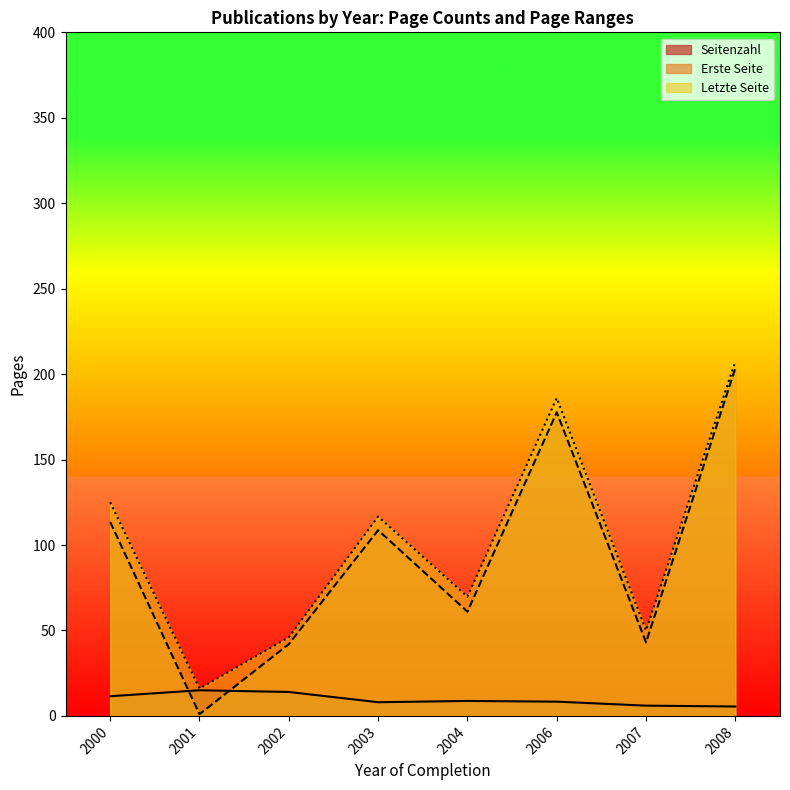

How many times do Erste Seite and Seitenzahl cross each other?

2